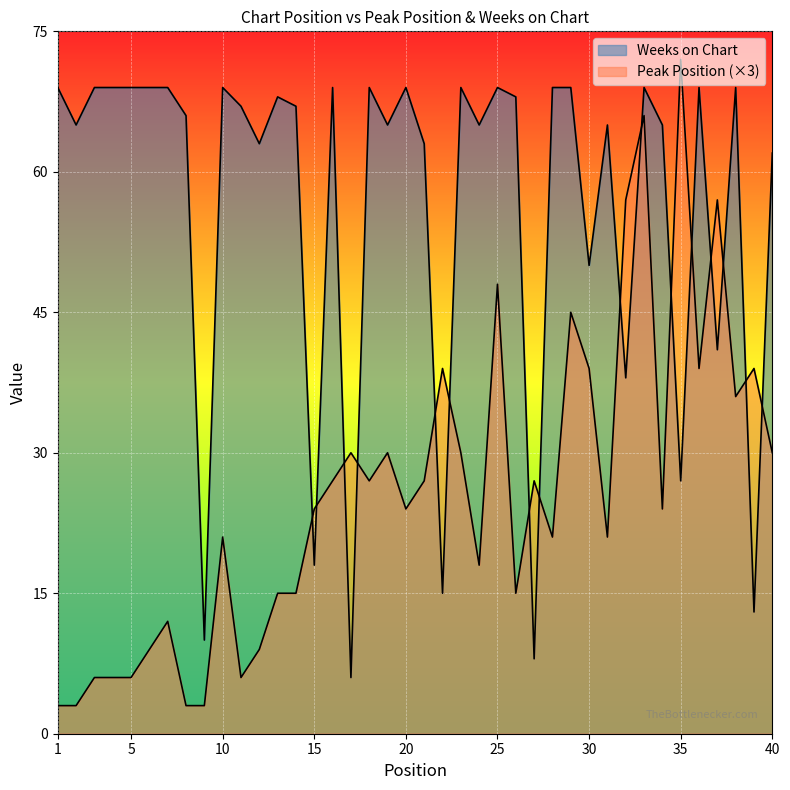

Count the number of categories in the chart.

40